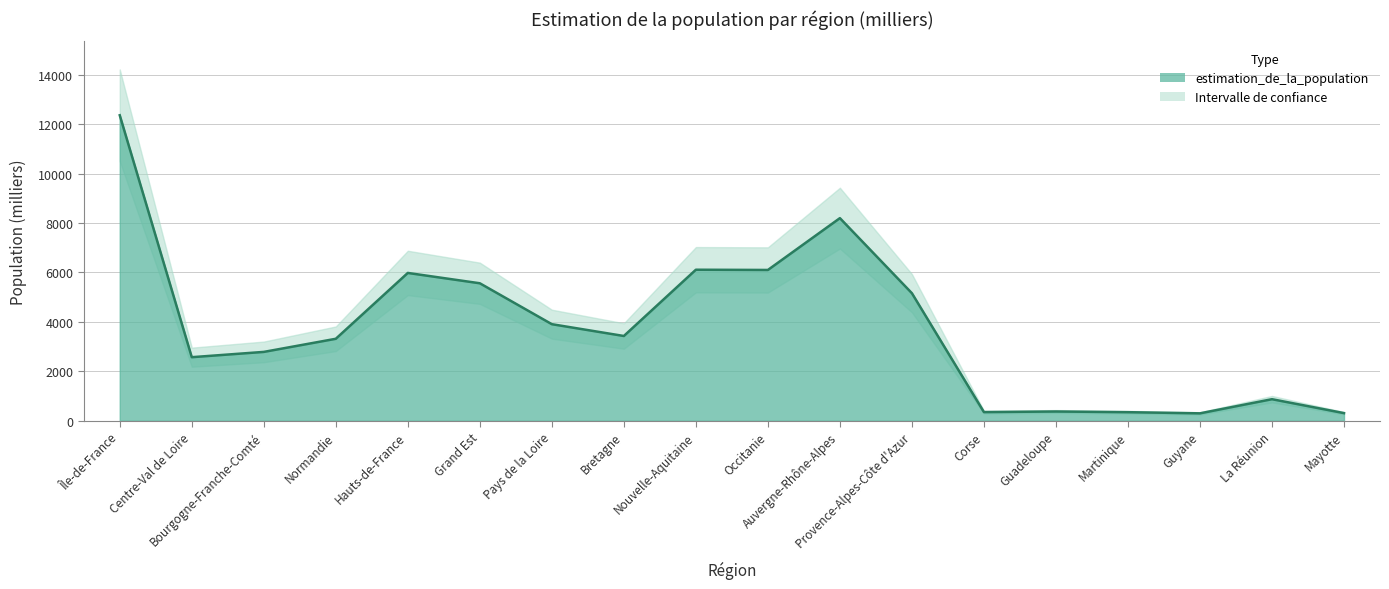

Rank the categories by value from highest to lowest.

Île-de-France, Auvergne-Rhône-Alpes, Nouvelle-Aquitaine, Occitanie, Hauts-de-France, Grand Est, Provence-Alpes-Côte d'Azur, Pays de la Loire, Bretagne, Normandie, Bourgogne-Franche-Comté, Centre-Val de Loire, La Réunion, Guadeloupe, Corse, Martinique, Mayotte, Guyane